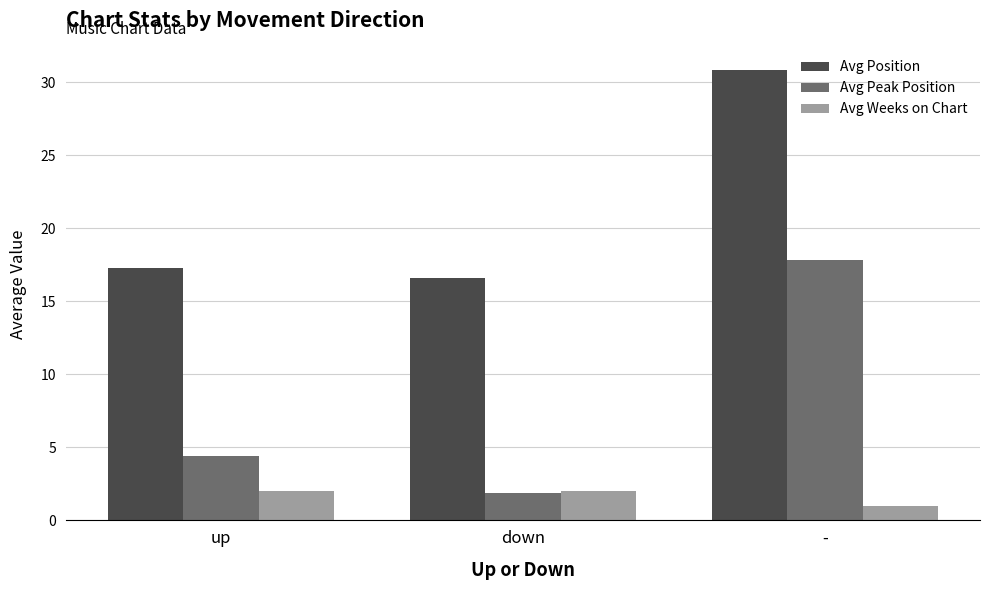

List the series in order of their overall mean, highest first.

Avg Position, Avg Peak Position, Avg Weeks on Chart